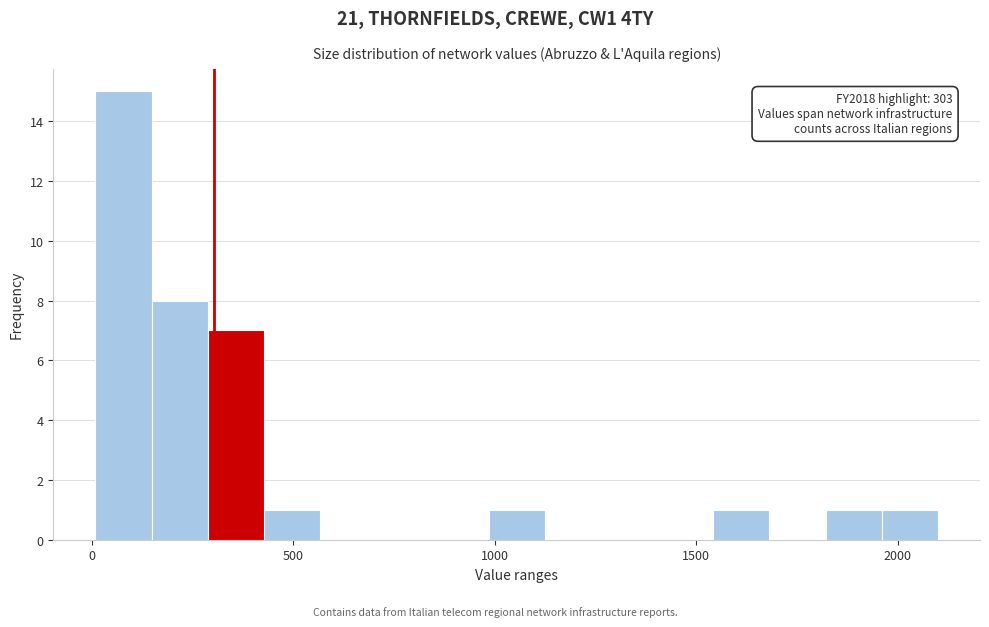

Read against the x-axis, roughly where is the centre of the tallest bar?

100